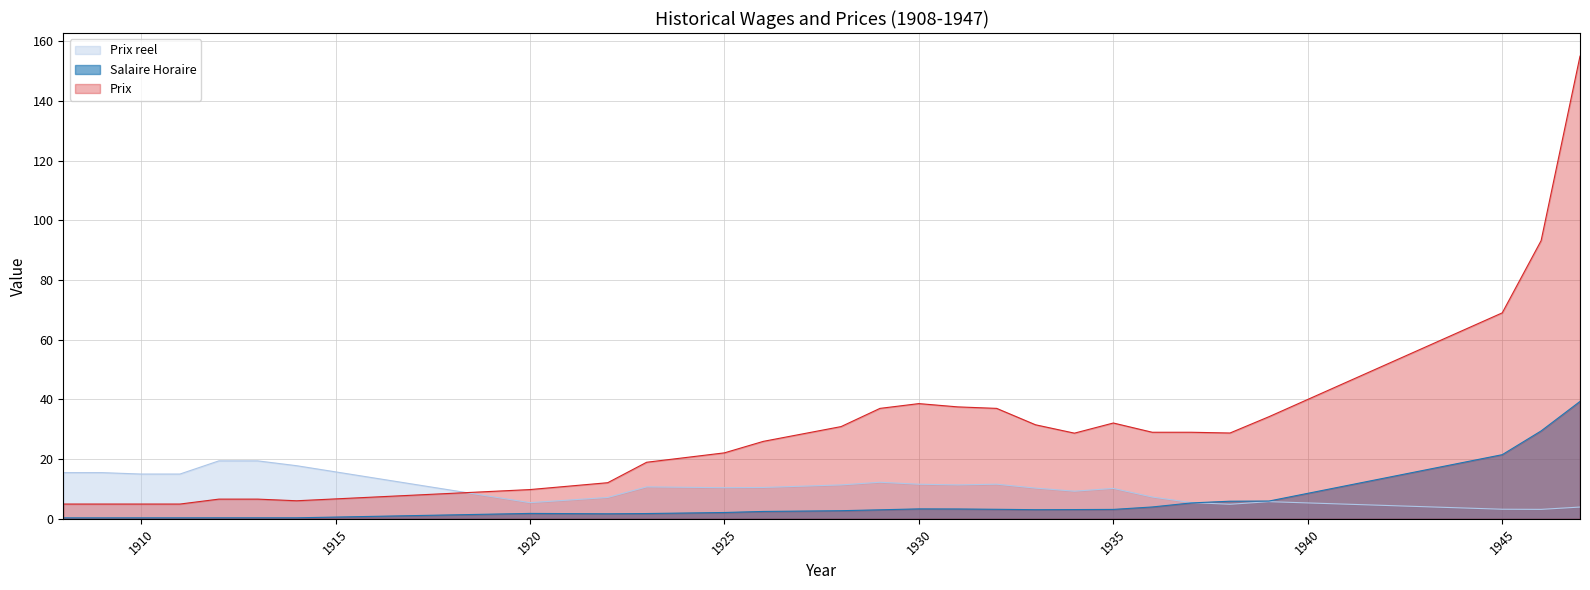

Between 1912 and 1945, which is larger?

1945